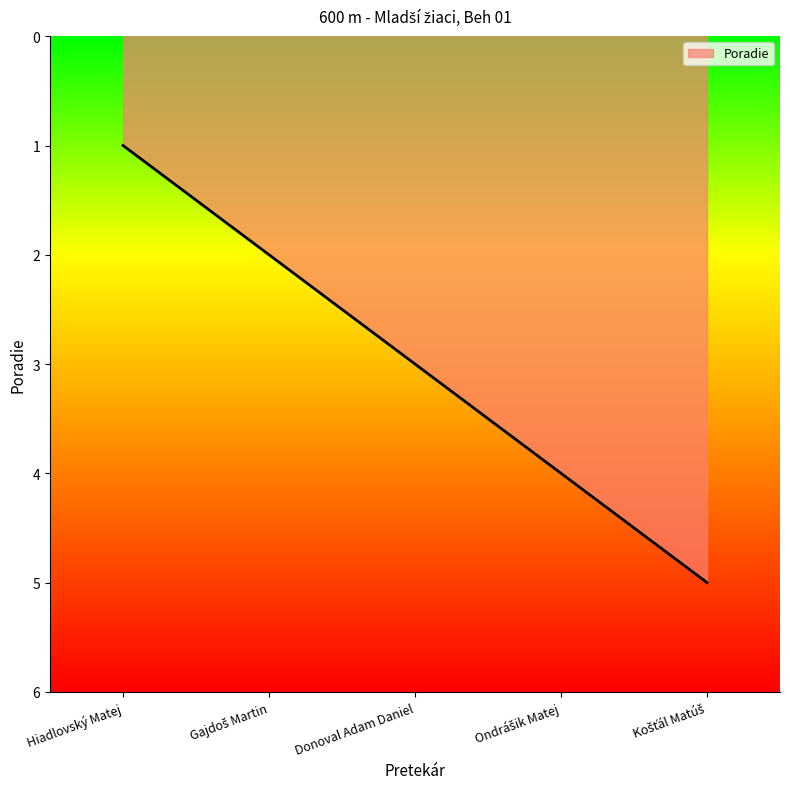

True or false: the data has more than 0 interior local peaks.

False